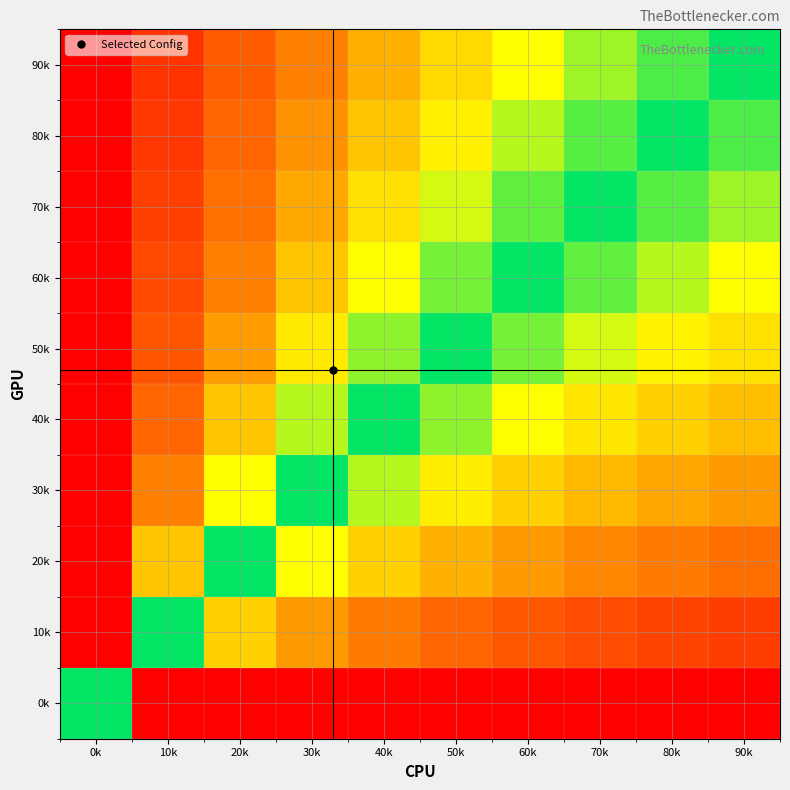

Reading right to left, list all the values displayed in this chart.

0k: 90k=-1.0	80k=-1.0	70k=-1.0	60k=-1.0	50k=-1.0	40k=-1.0	30k=-1.0	20k=-1.0	10k=-1.0	0k=0.0
10k: 90k=-0.8	80k=-0.8	70k=-0.7	60k=-0.7	50k=-0.7	40k=-0.6	30k=-0.5	20k=-0.3	10k=0.0	0k=1.0
20k: 90k=-0.6	80k=-0.6	70k=-0.6	60k=-0.5	50k=-0.4	40k=-0.3	30k=-0.2	20k=0.0	10k=0.3	0k=1.0
30k: 90k=-0.5	80k=-0.5	70k=-0.4	60k=-0.3	50k=-0.2	40k=-0.1	30k=0.0	20k=0.2	10k=0.5	0k=1.0
40k: 90k=-0.4	80k=-0.3	70k=-0.3	60k=-0.2	50k=-0.1	40k=0.0	30k=0.1	20k=0.3	10k=0.6	0k=1.0
50k: 90k=-0.3	80k=-0.2	70k=-0.2	60k=-0.1	50k=0.0	40k=0.1	30k=0.2	20k=0.4	10k=0.7	0k=1.0
60k: 90k=-0.2	80k=-0.1	70k=-0.1	60k=0.0	50k=0.1	40k=0.2	30k=0.3	20k=0.5	10k=0.7	0k=1.0
70k: 90k=-0.1	80k=-0.1	70k=0.0	60k=0.1	50k=0.2	40k=0.3	30k=0.4	20k=0.6	10k=0.7	0k=1.0
80k: 90k=-0.1	80k=0.0	70k=0.1	60k=0.1	50k=0.2	40k=0.3	30k=0.5	20k=0.6	10k=0.8	0k=1.0
90k: 90k=0.0	80k=0.1	70k=0.1	60k=0.2	50k=0.3	40k=0.4	30k=0.5	20k=0.6	10k=0.8	0k=1.0